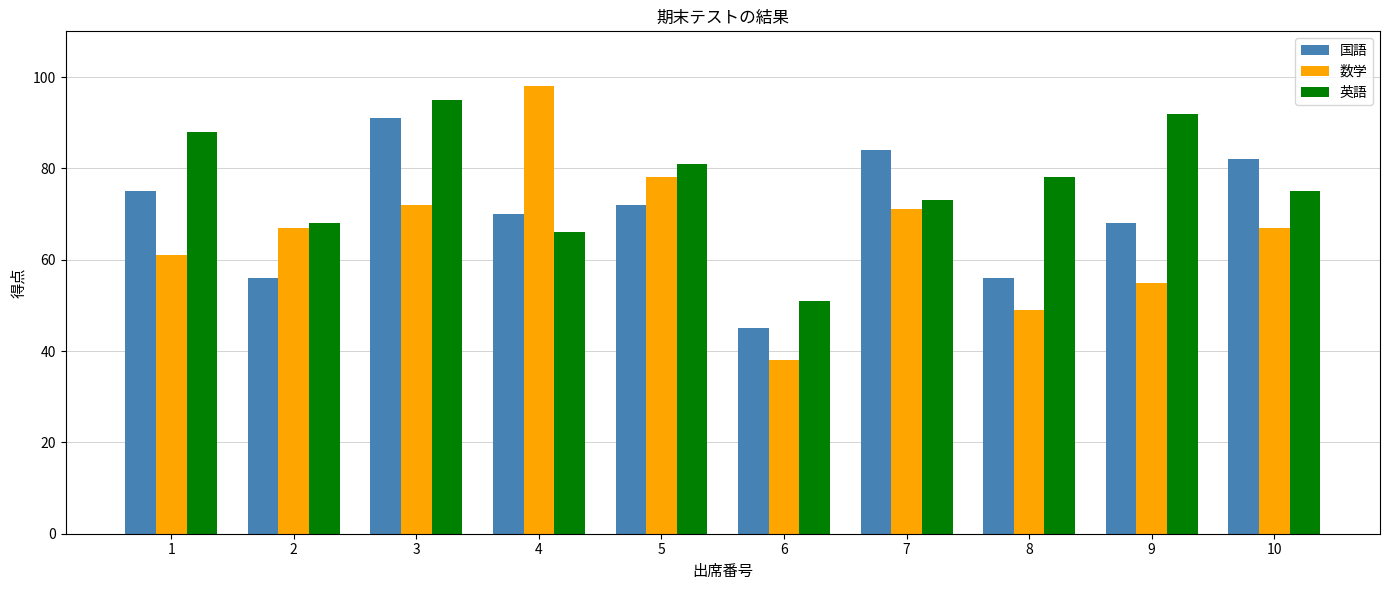

At 7, list the series in order from largest to smallest.

国語, 英語, 数学